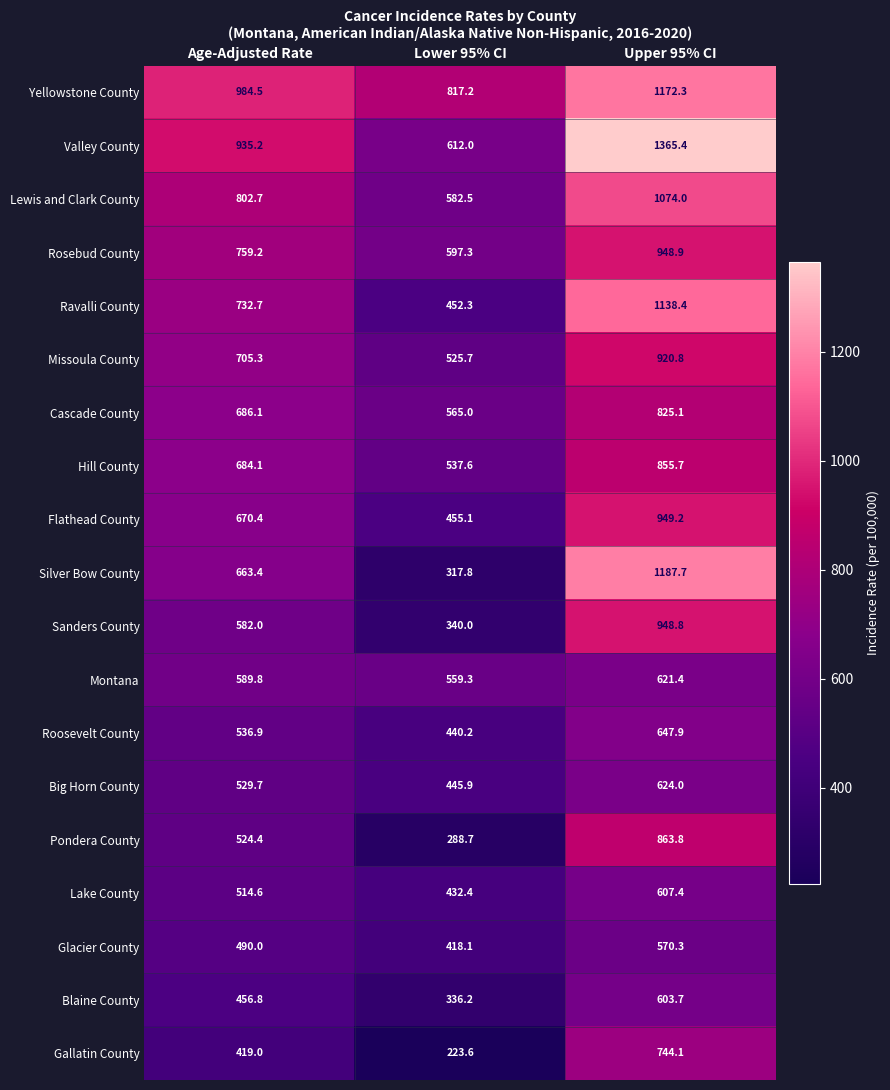

How many categories are shown in the chart?

3